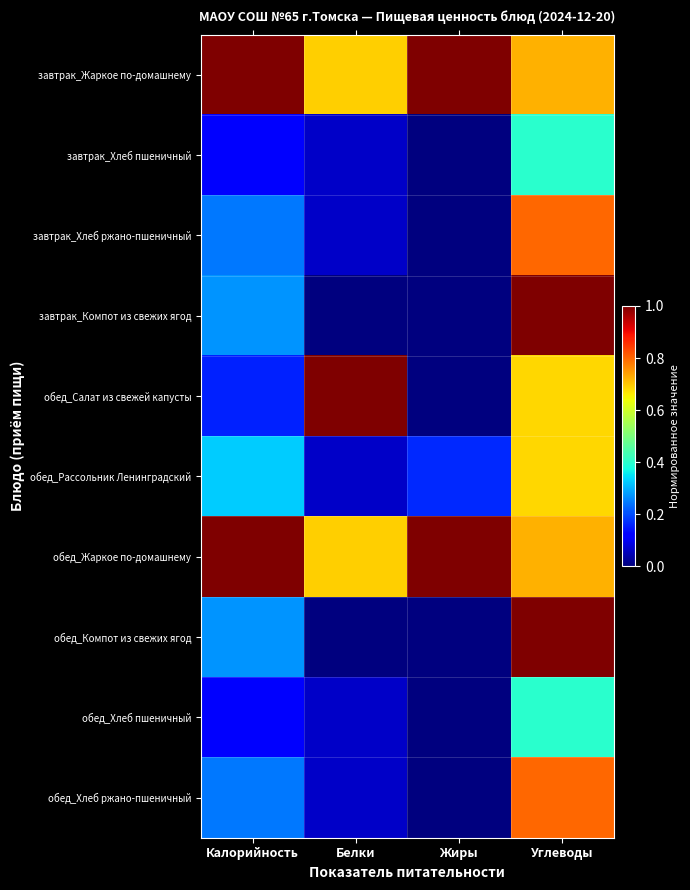

What is the spread (max minus min) of values at Жиры?

1.0